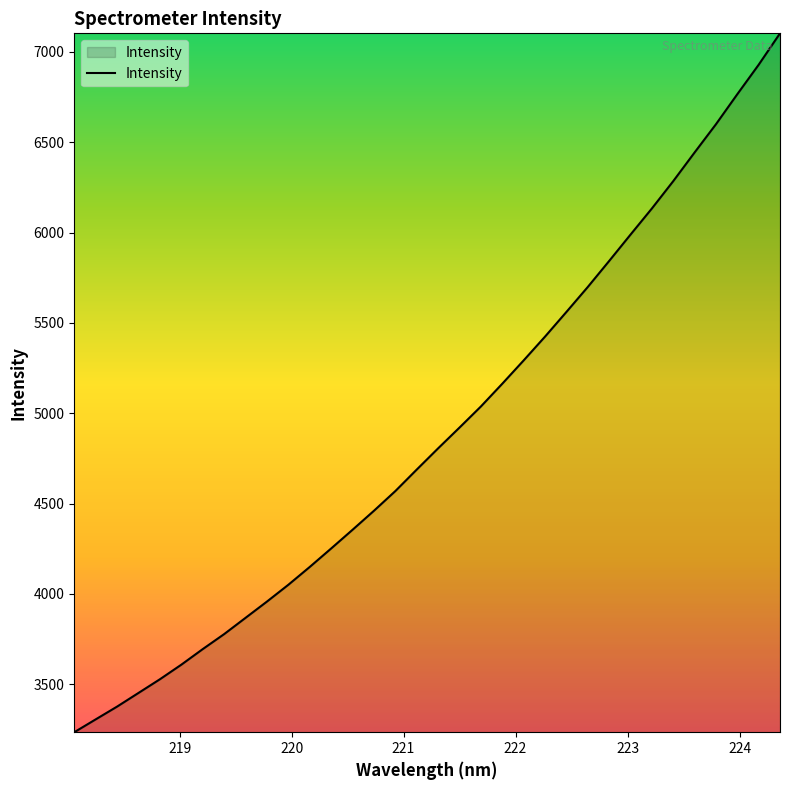

How many lines are shown in the chart?

1